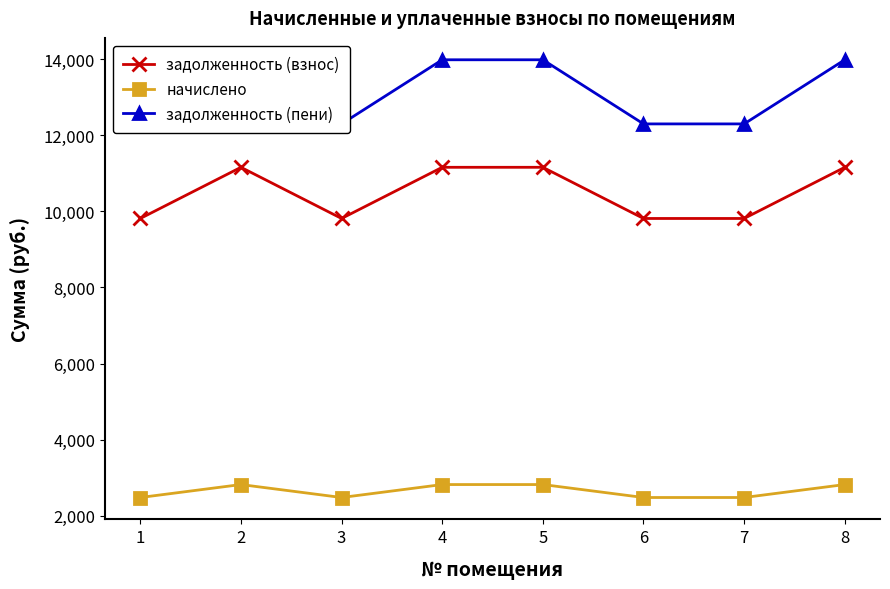

Reading left to right, transcribe all the data shown in this chart.

задолженность (взнос): 9811.2	11155.2	9811.2	11155.2	11155.2	9811.2	9811.2	11155.2
начислено: 2483.5	2823.7	2483.5	2823.7	2823.7	2483.5	2483.5	2823.7
задолженность (пени): 12294.7	13978.9	12294.7	13978.9	13978.9	12294.7	12294.7	13978.9